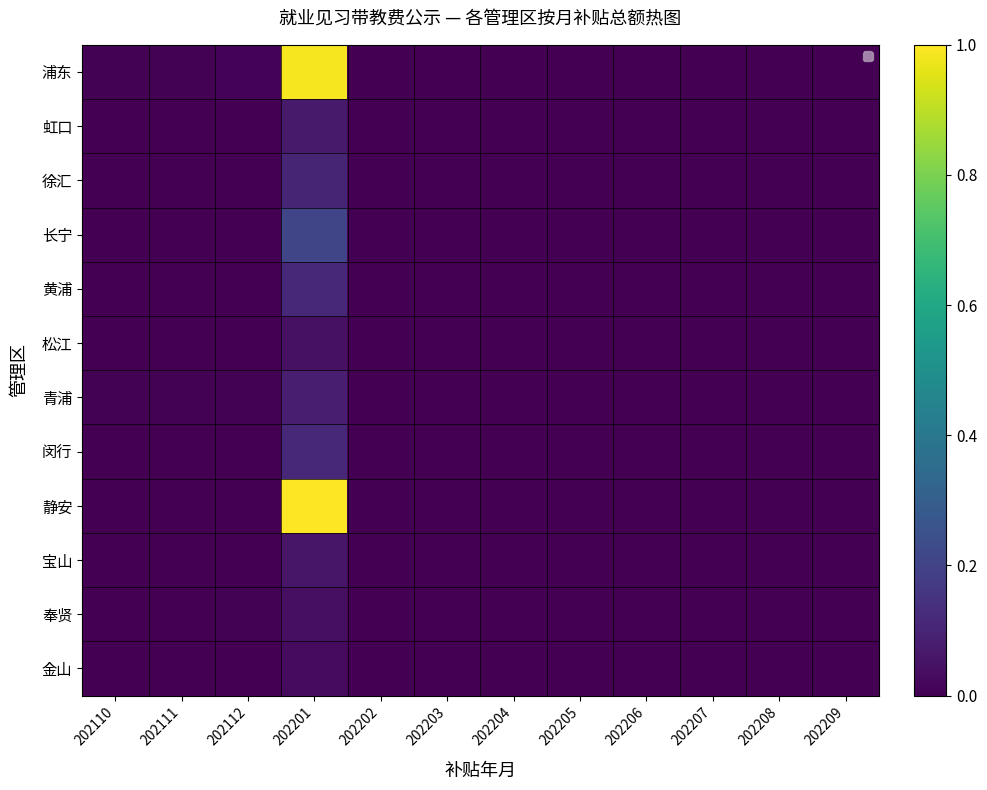

Which category has the lowest value across all series?

202202